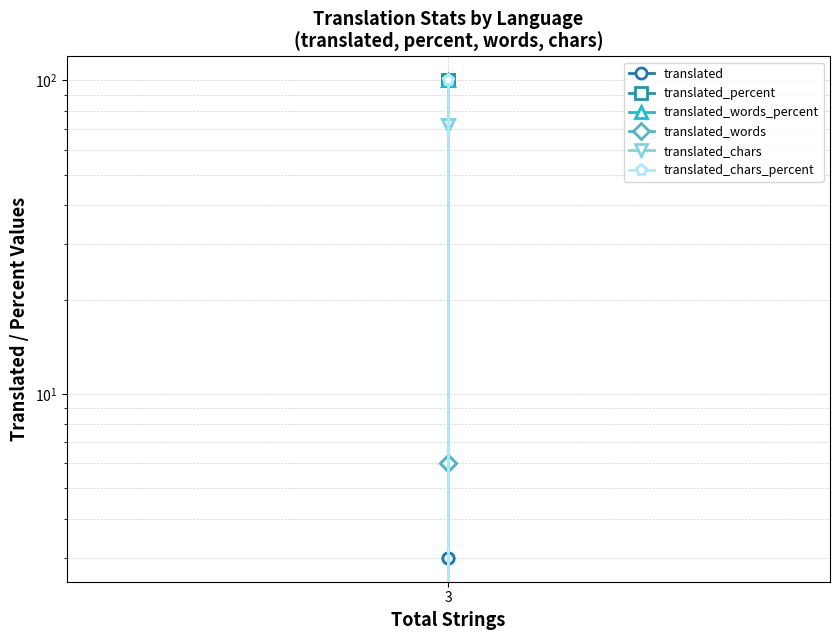

True or false: translated_words_percent has a value of 37 at 3.

False